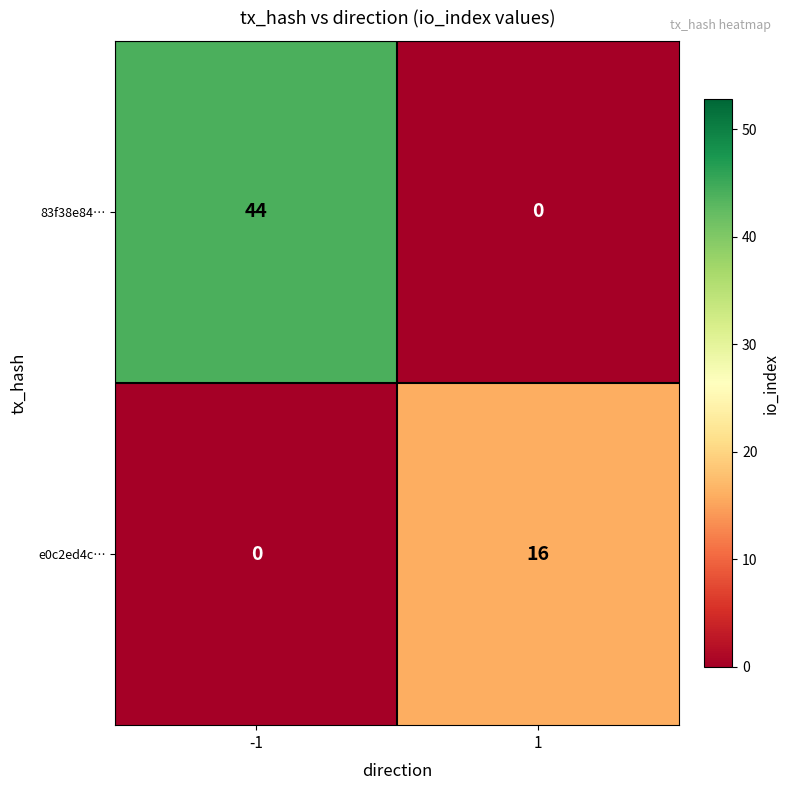

What is the maximum value shown in the chart?

44